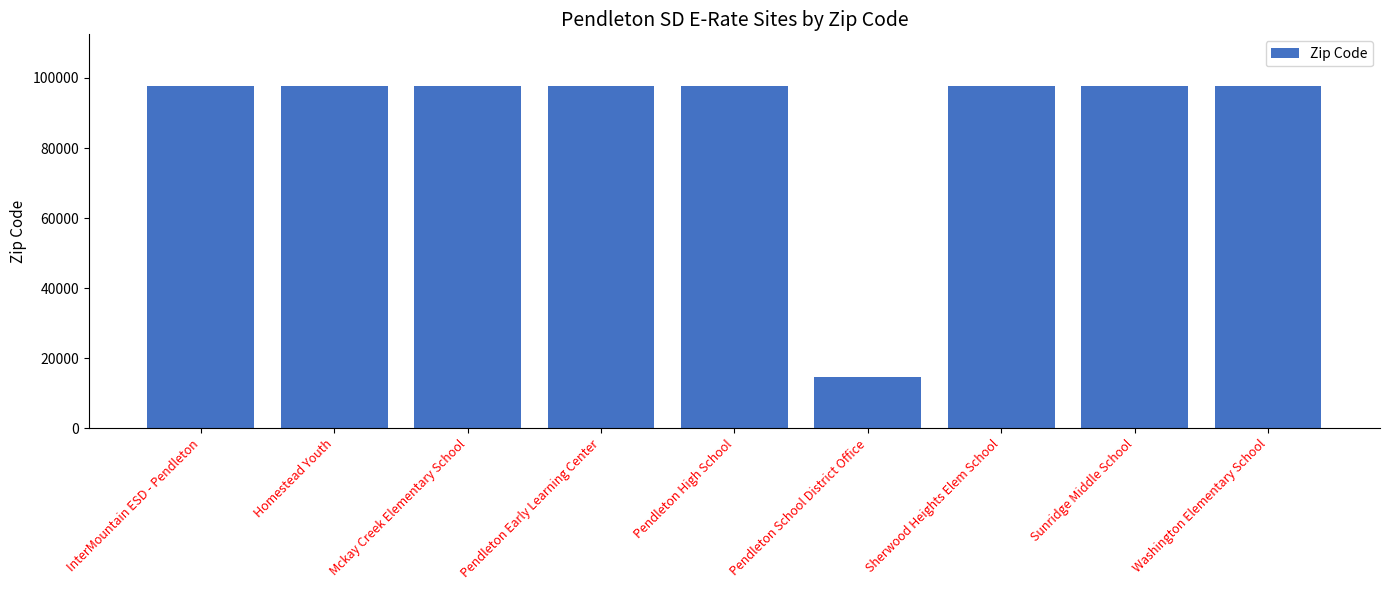

Approximately how many times larger is the value at Sunridge Middle School compared to Pendleton Early Learning Center?

1.0